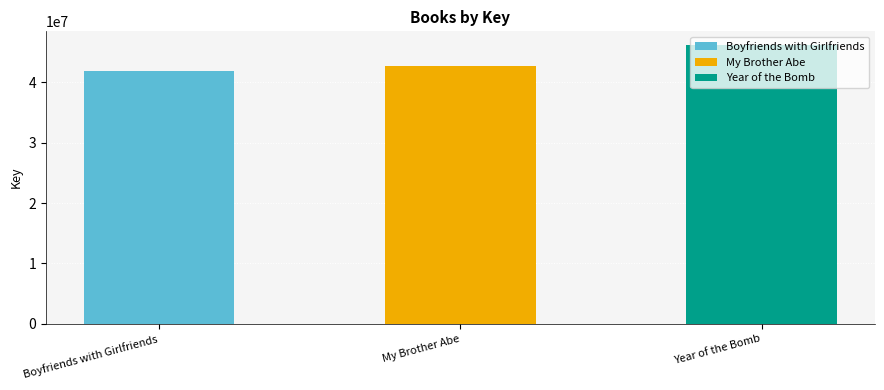

Approximately how many times larger is the value at Boyfriends with Girlfriends compared to My Brother Abe?

1.0